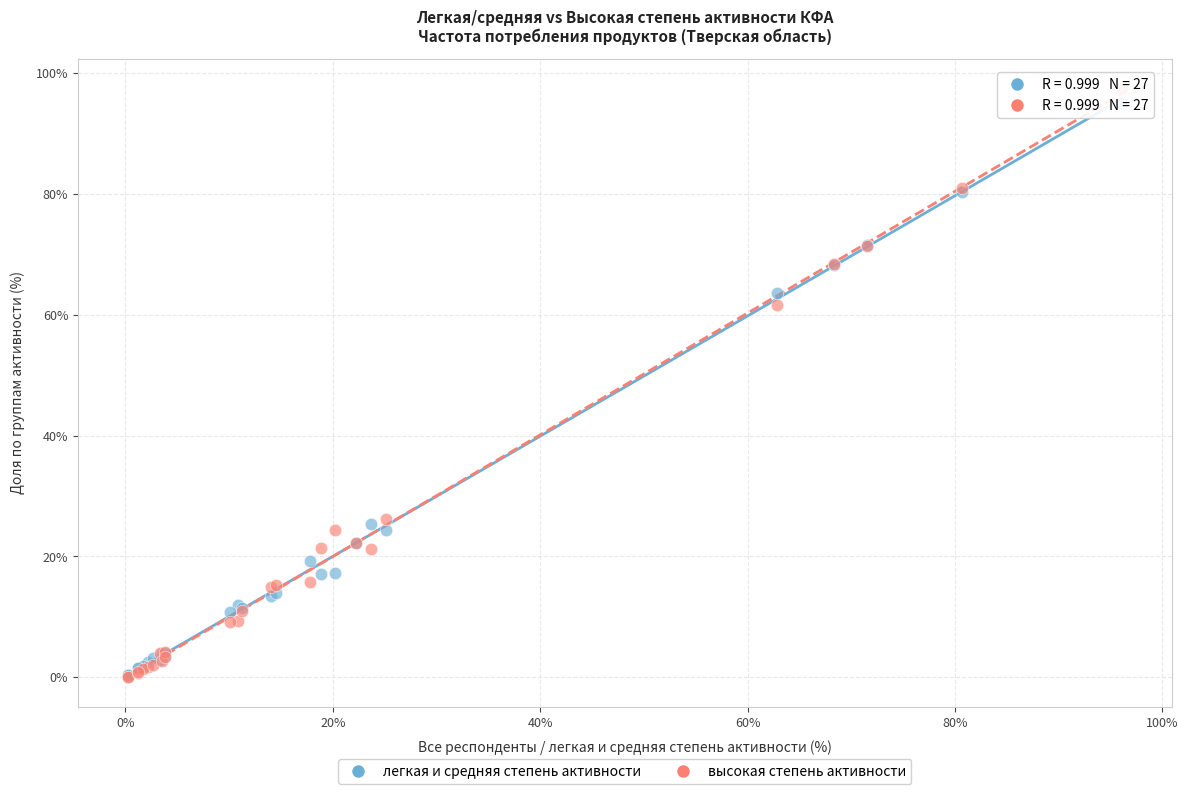

Across all series, what Y value is closest to 48?

61.6